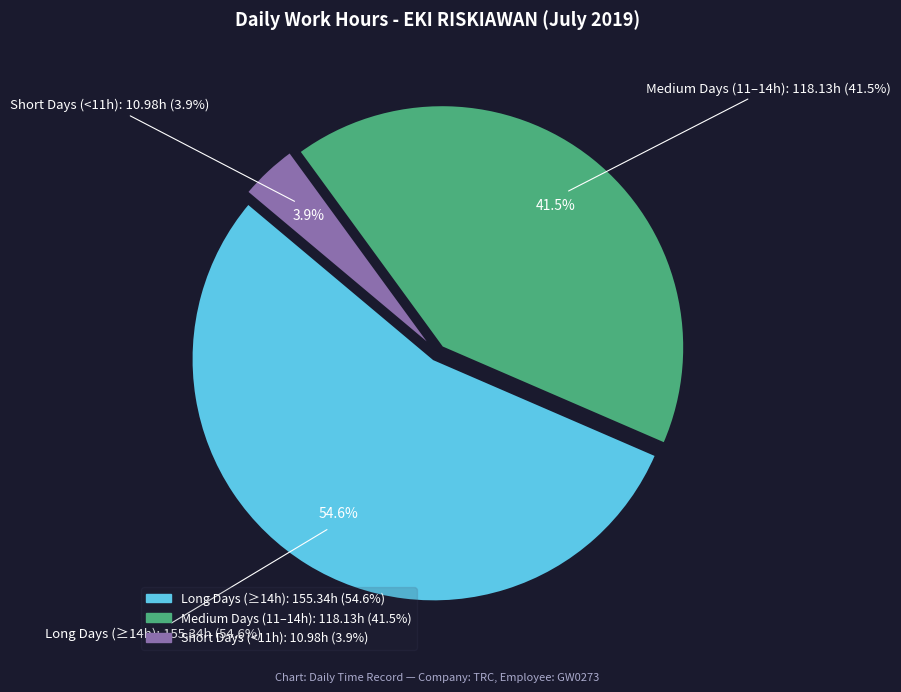

Is there a majority slice in this chart?

No